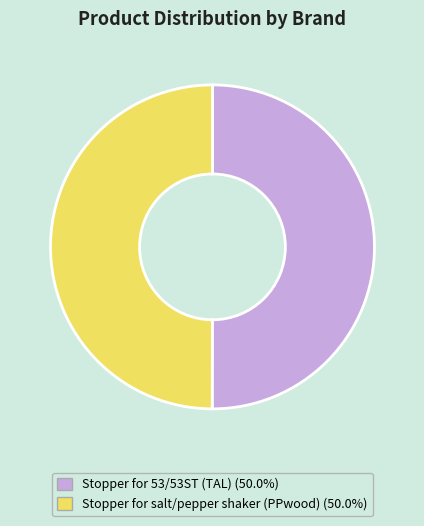

How many slices are in this pie chart?

2